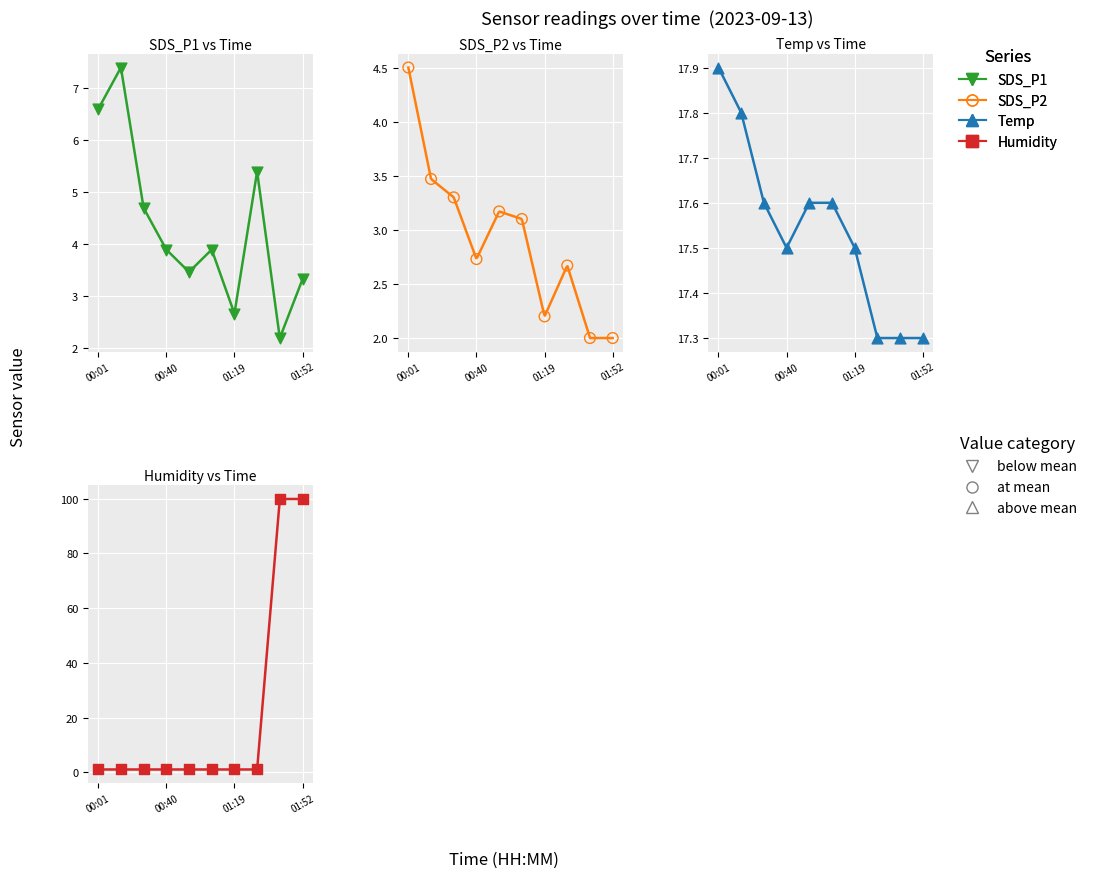

Which series contains the lowest Y value?

Humidity